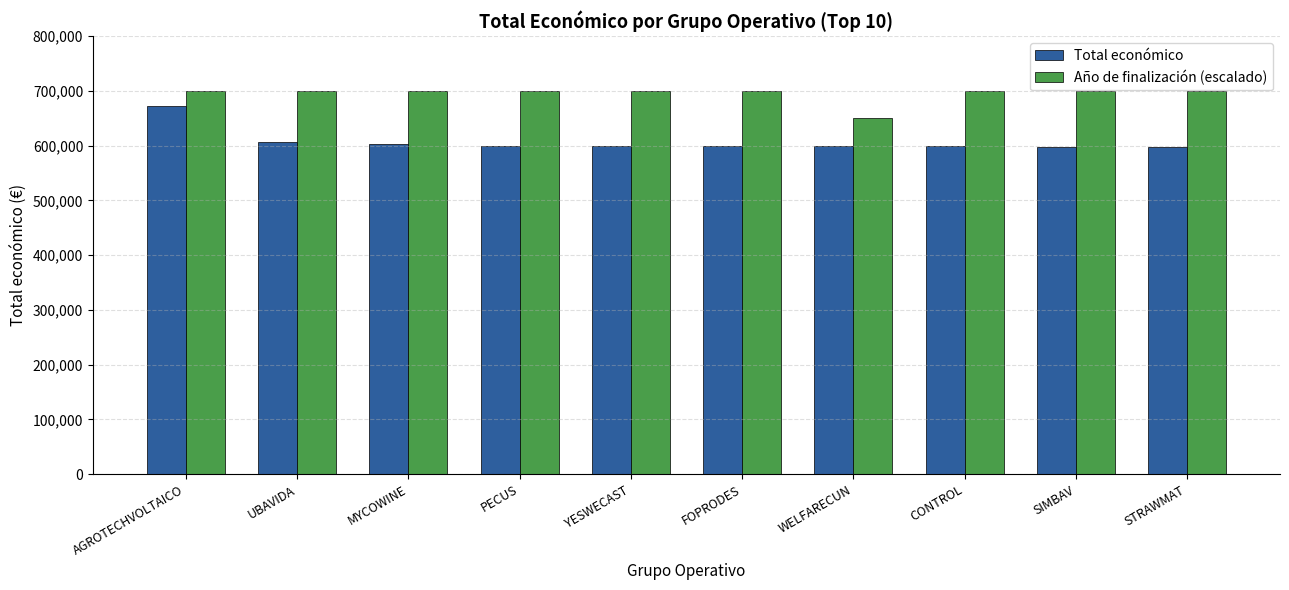

What is the label of the 10th bar from the right?

AGROTECHVOLTAICO